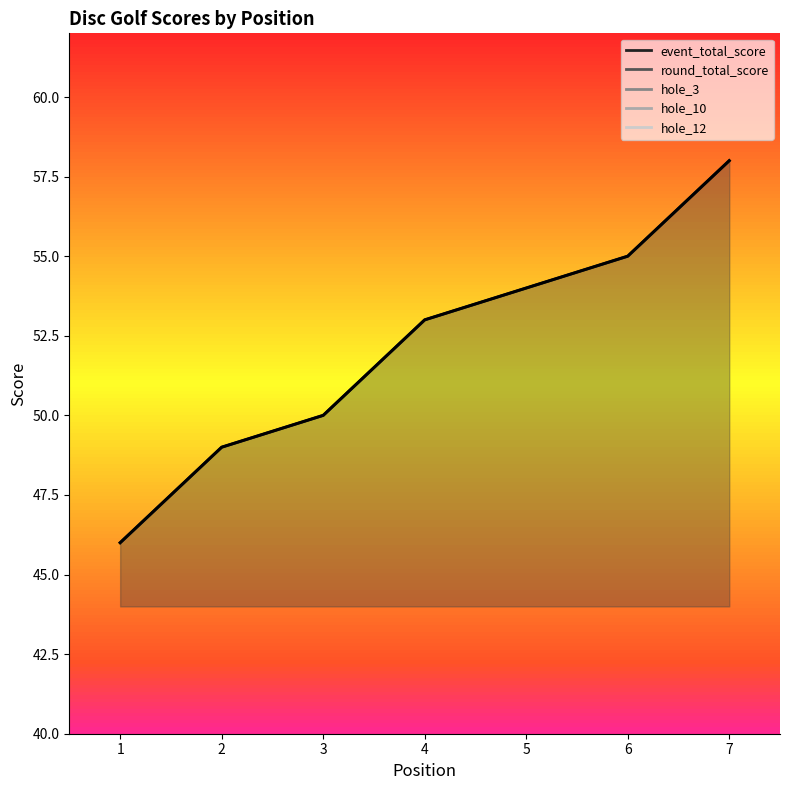

What is the maximum value for event_total_score?

58